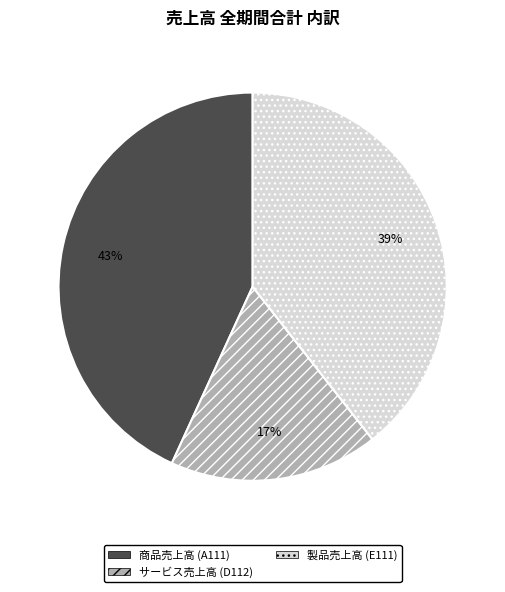

What is the smallest slice in the pie chart?

サービス売上高 (D112)